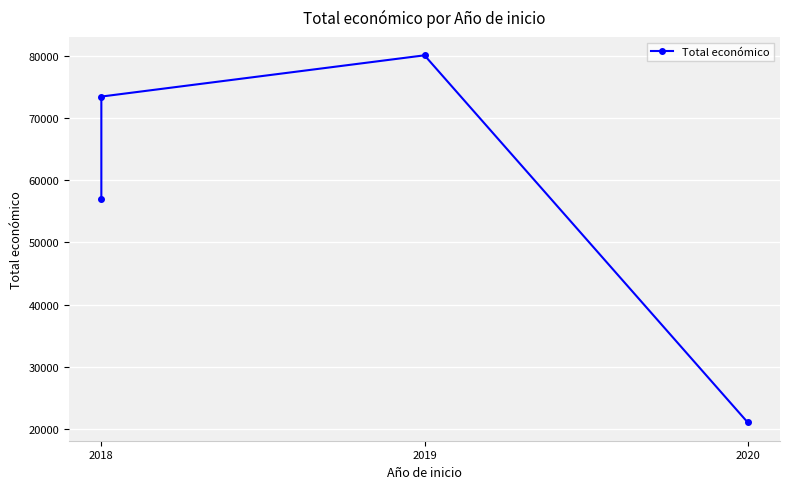

The value at 2018 is 92803. True or false?

False